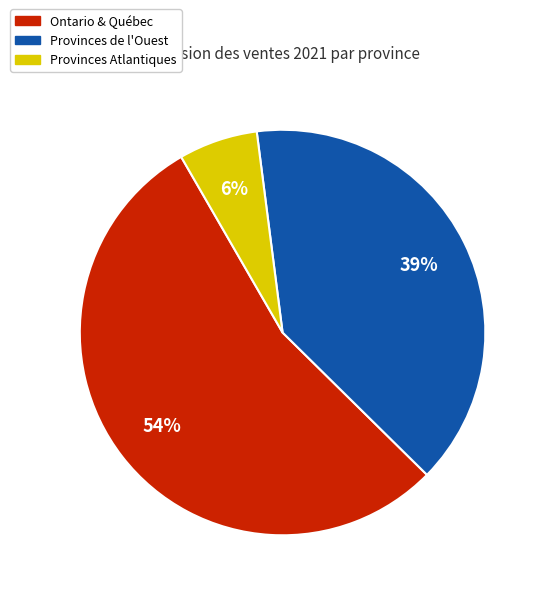

Is it true that Provinces Atlantiques is 6% of the pie?

True